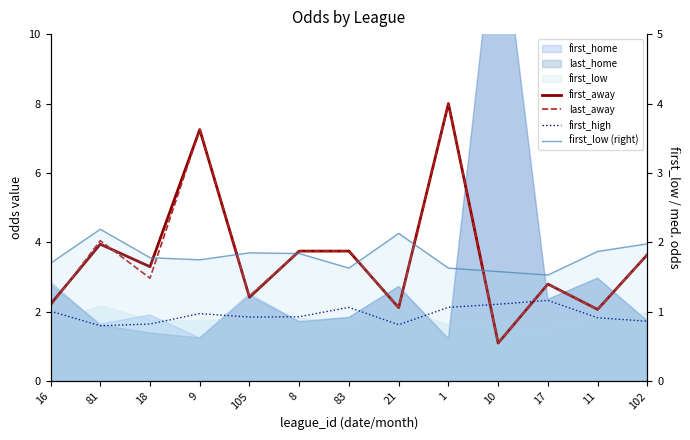

Which label corresponds to the largest value in the chart?

1